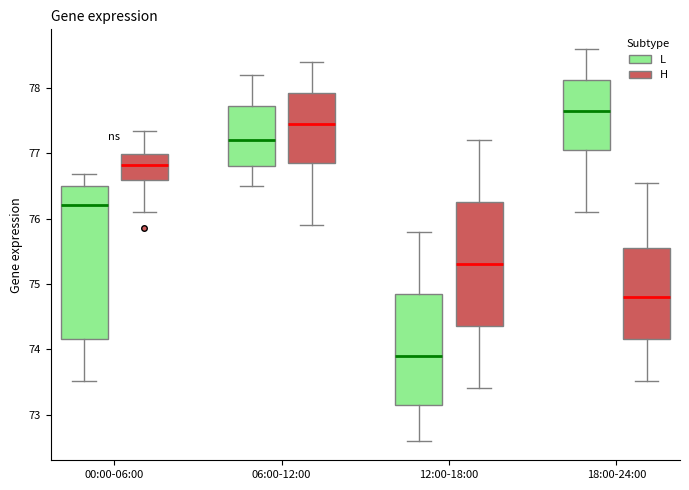

Reading left to right, read every box against the y-axis: the position of its median line, the range the box covers, and the ends of its whiskers. The values are not printed on the chart, so give them approximately, as read against the axis.

00:00-06:00 (L): median 76.2, box 74.2 to 76.5, whiskers 73.5 to 76.7
00:00-06:00 (H): median 76.8, box 76.6 to 77.0, whiskers 76.1 to 77.4
06:00-12:00 (L): median 77.2, box 76.8 to 77.7, whiskers 76.5 to 78.2
06:00-12:00 (H): median 77.5, box 76.9 to 77.9, whiskers 75.9 to 78.4
12:00-18:00 (L): median 73.9, box 73.2 to 74.9, whiskers 72.6 to 75.8
12:00-18:00 (H): median 75.3, box 74.4 to 76.3, whiskers 73.4 to 77.2
18:00-24:00 (L): median 77.7, box 77.1 to 78.1, whiskers 76.1 to 78.6
18:00-24:00 (H): median 74.8, box 74.2 to 75.6, whiskers 73.5 to 76.5